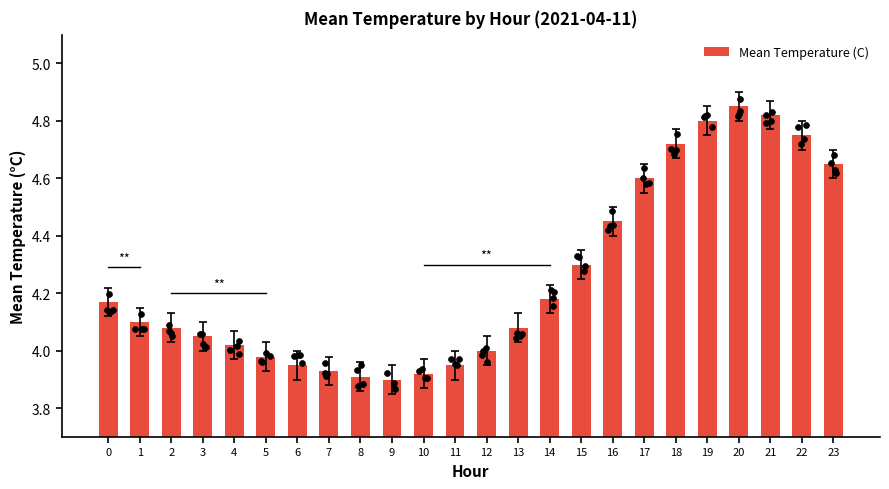

What is the ratio of the value at 8 to the value at 4?

1.0